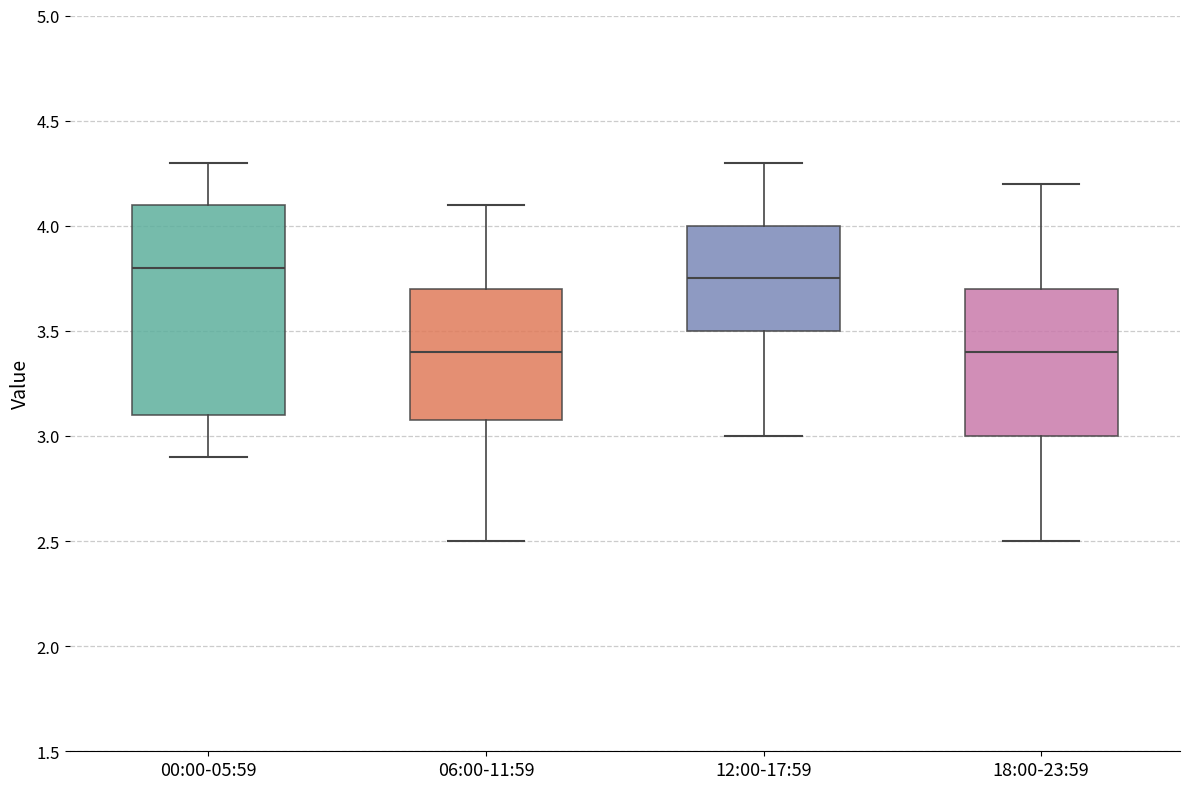

Where is the upper edge of the box for 12:00-17:59 on the y-axis? The values are not printed on the chart, so give them approximately, as read against the axis.

4.00